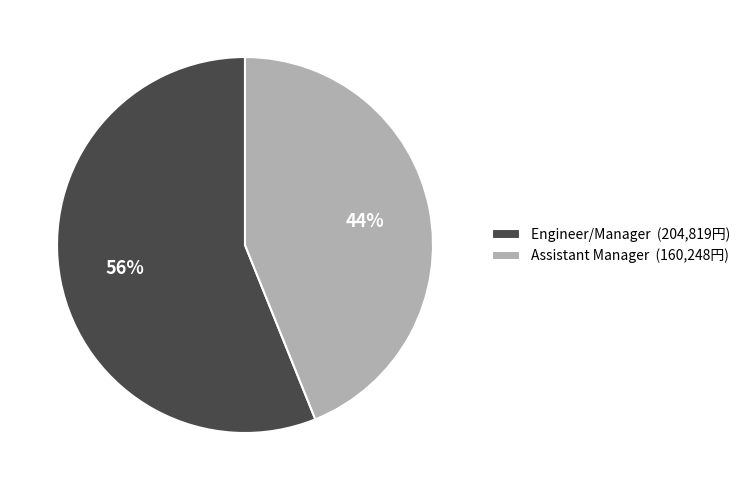

Count the number of slices in the pie.

2